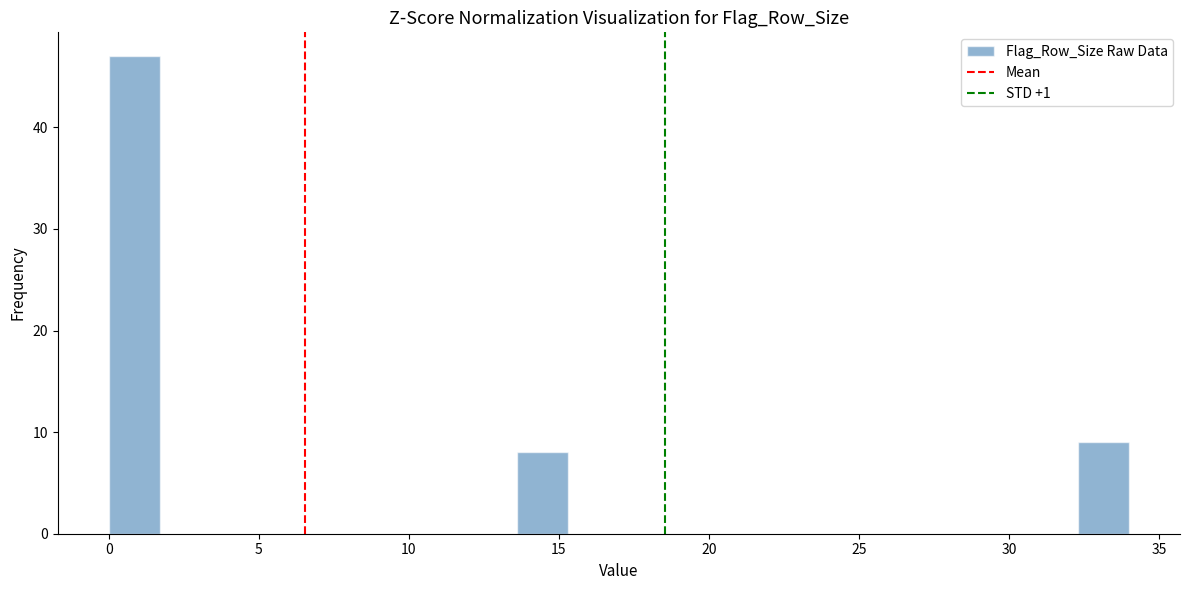

Read against the x-axis, roughly where is the centre of the tallest bar?

1.0